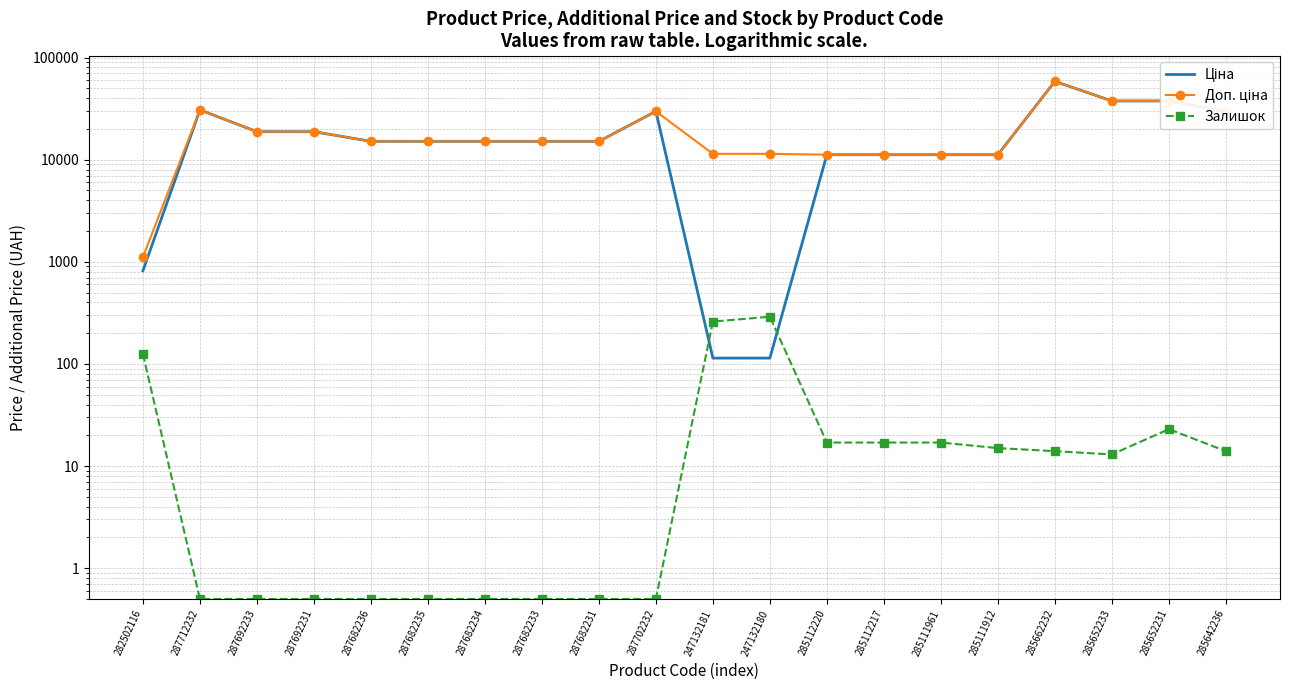

Where is Ціна nearest to the value 29270?

285642236